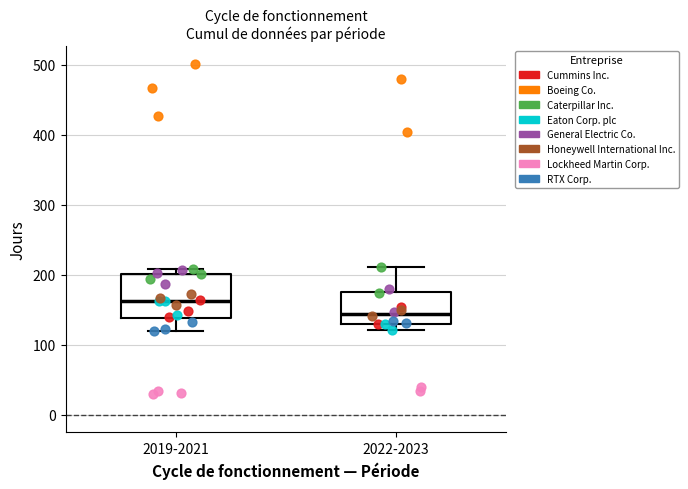

Reading left to right, transcribe this box plot: for each box, give where its median line is, the range the box spans, and where its two whiskers end, as read against the y-axis. The values are not printed on the chart, so give them approximately, as read against the axis.

2019-2021: median 160, box 140 to 200, whiskers 120 to 210
2022-2023: median 140, box 130 to 180, whiskers 120 to 210